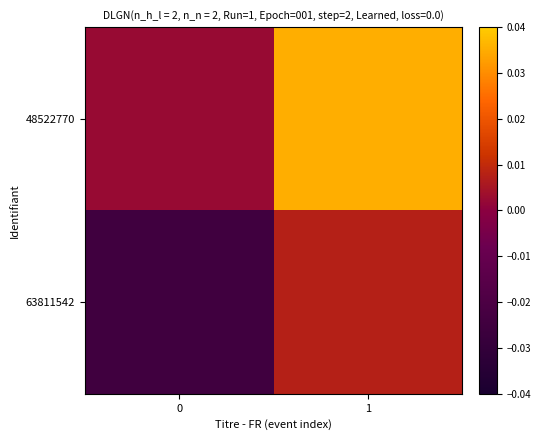

List the series in order of their peak value, lowest first.

63811542, 48522770